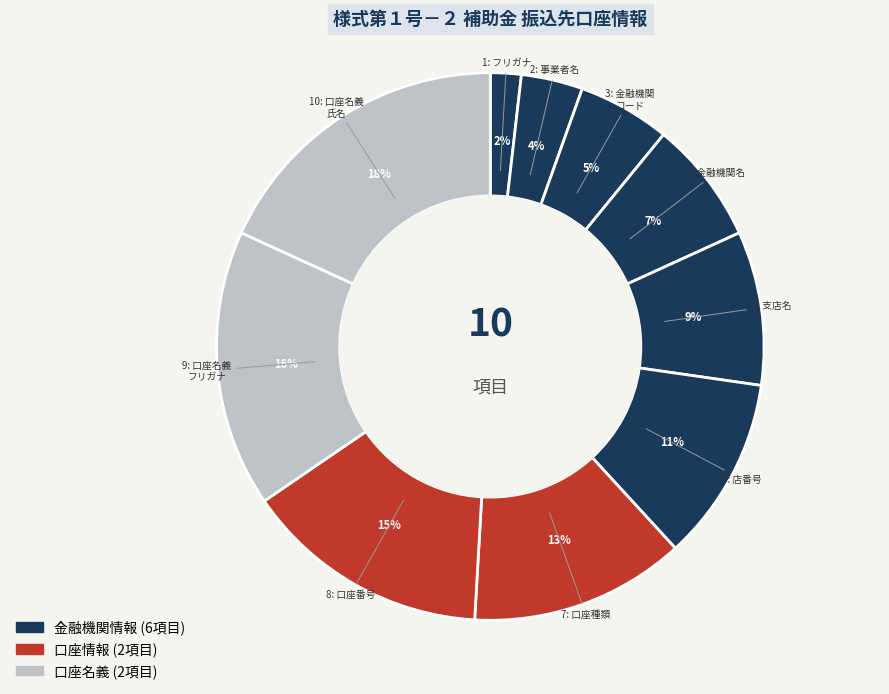

Count the number of slices in the pie.

10